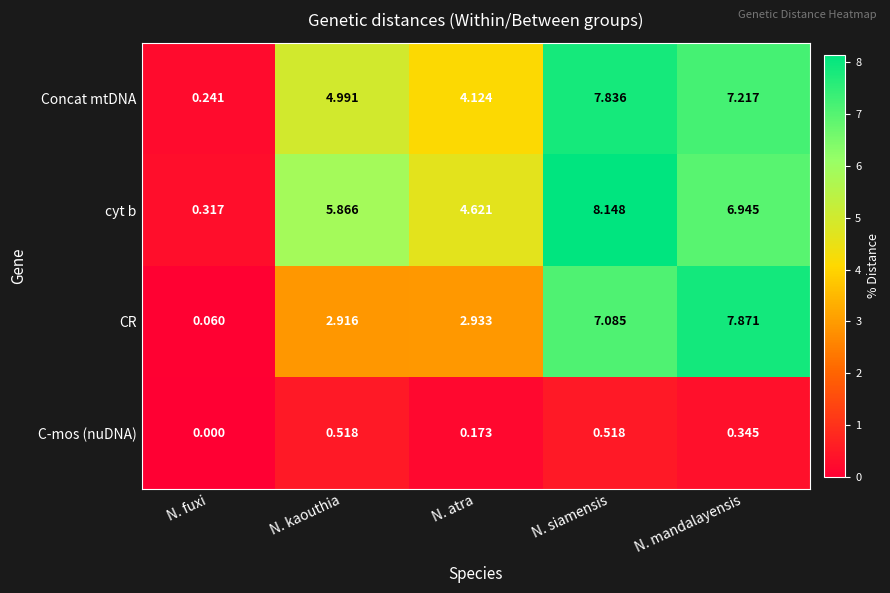

Where does the CR series first go above 2?

N. kaouthia